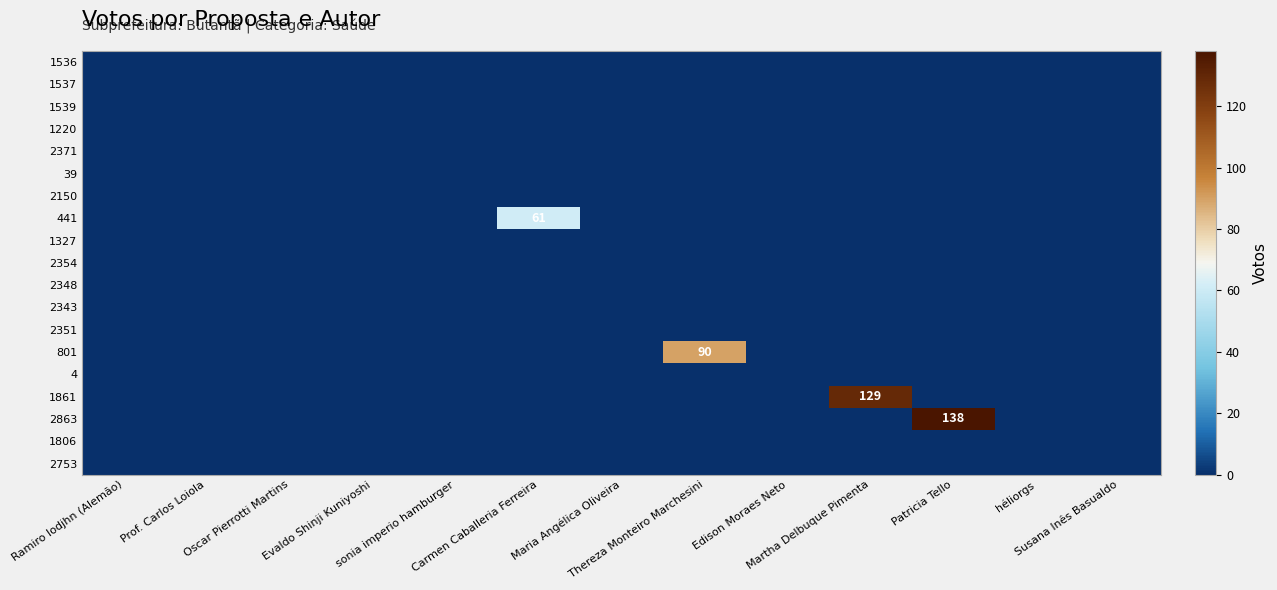

At which label is 1536 closest to 0?

Ramiro Iodjhn (Alemão)